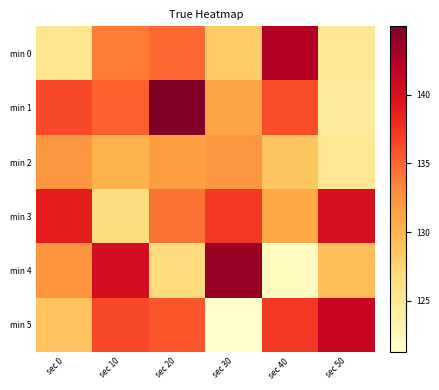

What is the smallest value displayed?

121.3